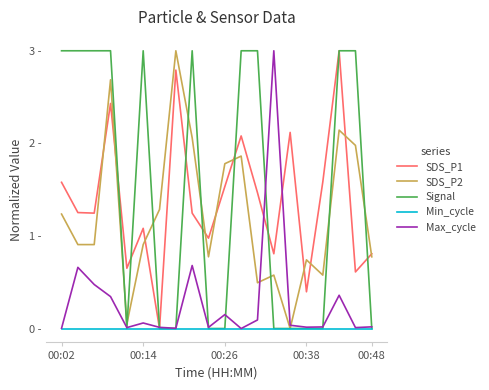

What are all the series names shown in the legend?

SDS_P1, SDS_P2, Signal, Min_cycle, Max_cycle